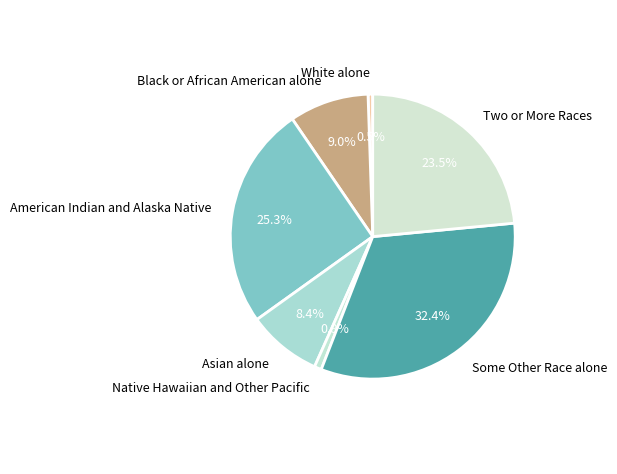

To the nearest percent, what is the difference between the Native Hawaiian and Other Pacific and Two or More Races slice percentages?

23%